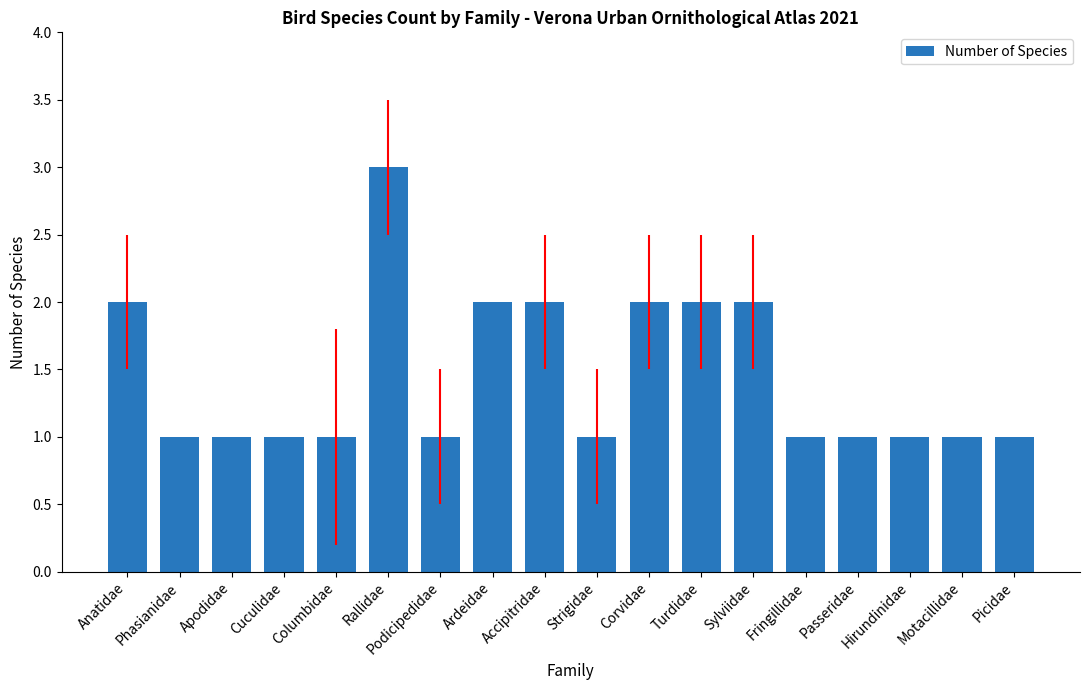

Between Motacillidae and Rallidae, which is larger?

Rallidae